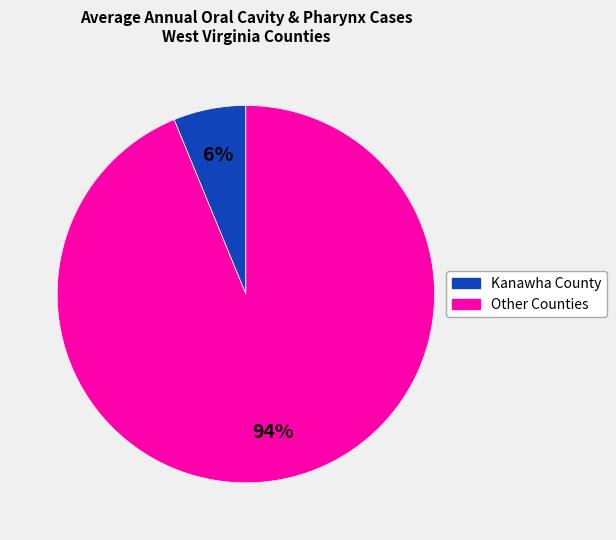

To the nearest percent, what is the average slice percentage?

50%